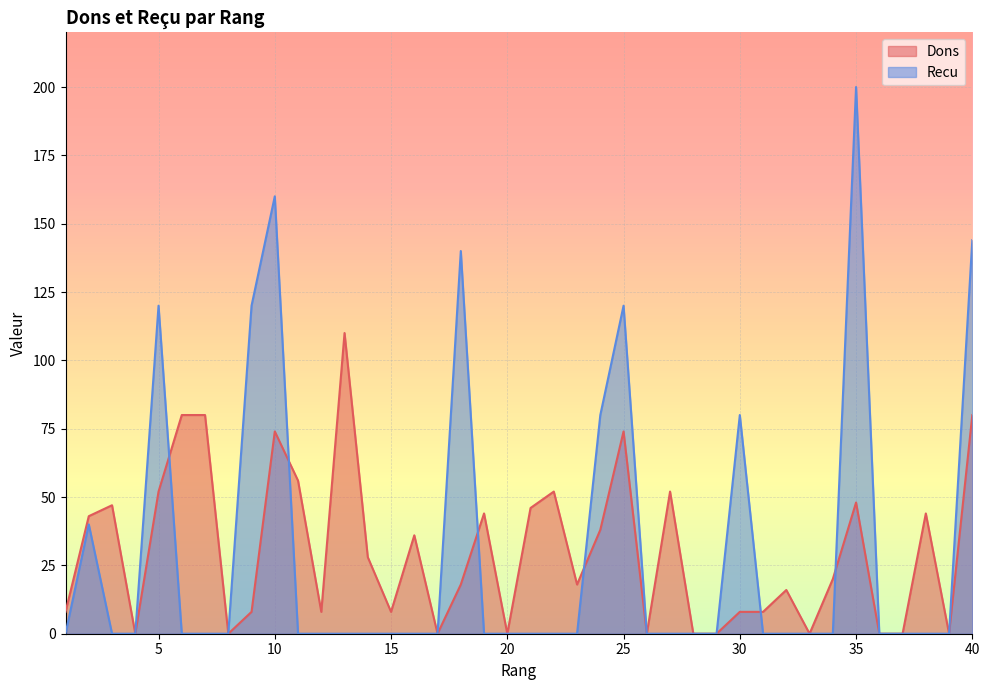

Reading left to right, what are all the values shown in this chart?

Dons: 1=8	2=43	3=47	4=0	5=52	6=80	7=80	8=0	9=8	10=74	11=56	12=8	13=110	14=28	15=8	16=36	17=0	18=18	19=44	20=0	21=46	22=52	23=18	24=38	25=74	26=0	27=52	28=0	29=0	30=8	31=8	32=16	33=0	34=20	35=48	36=0	37=0	38=44	39=0	40=80
Recu: 1=0	2=40	3=0	4=0	5=120	6=0	7=0	8=0	9=120	10=160	11=0	12=0	13=0	14=0	15=0	16=0	17=0	18=140	19=0	20=0	21=0	22=0	23=0	24=80	25=120	26=0	27=0	28=0	29=0	30=80	31=0	32=0	33=0	34=0	35=200	36=0	37=0	38=0	39=0	40=144